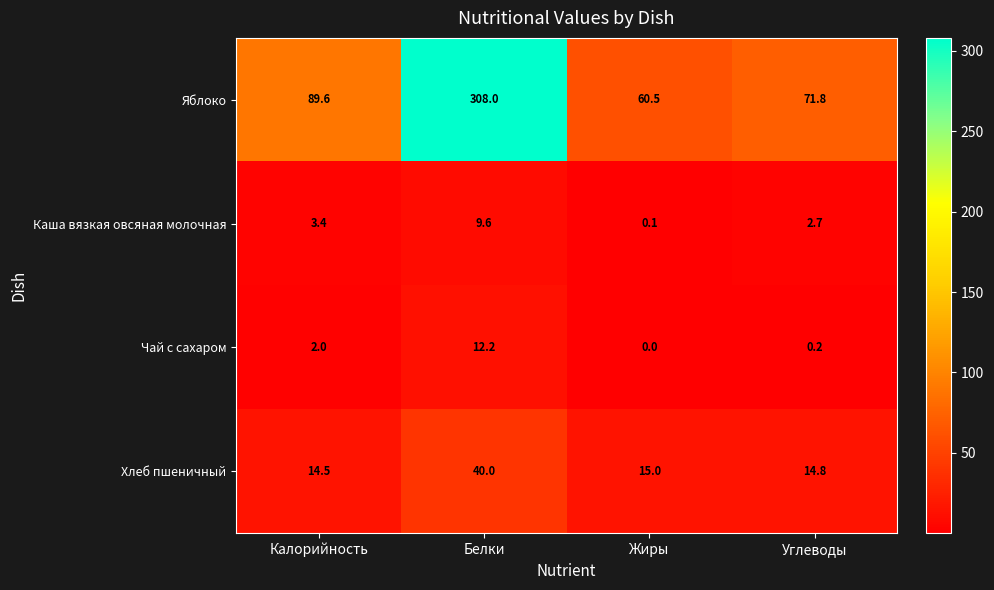

Reading left to right, list all the values displayed in this chart.

Яблоко: Калорийность=89.6	Белки=308.0	Жиры=60.5	Углеводы=71.8
Каша вязкая овсяная молочная: Калорийность=3.4	Белки=9.6	Жиры=0.1	Углеводы=2.7
Чай с сахаром: Калорийность=2.0	Белки=12.2	Жиры=0.0	Углеводы=0.2
Хлеб пшеничный: Калорийность=14.5	Белки=40.0	Жиры=15.0	Углеводы=14.8